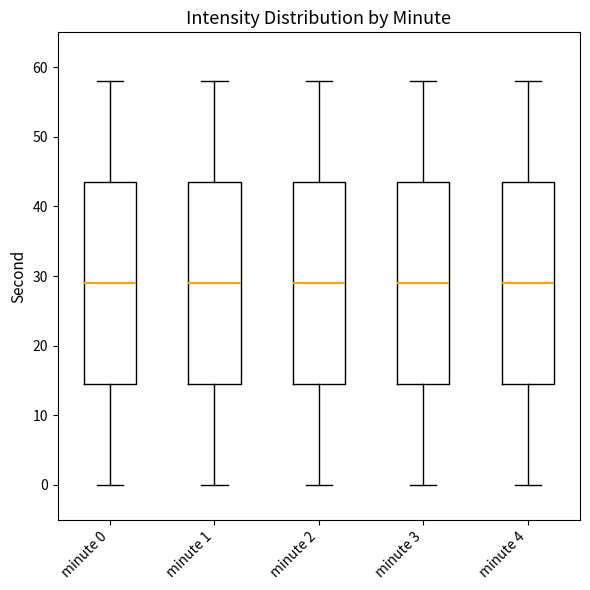

Reading left to right, read every box against the y-axis: the position of its median line, the range the box covers, and the ends of its whiskers. The values are not printed on the chart, so give them approximately, as read against the axis.

minute 0: median 29, box 15 to 44, whiskers 0 to 58
minute 1: median 29, box 15 to 44, whiskers 0 to 58
minute 2: median 29, box 15 to 44, whiskers 0 to 58
minute 3: median 29, box 15 to 44, whiskers 0 to 58
minute 4: median 29, box 15 to 44, whiskers 0 to 58